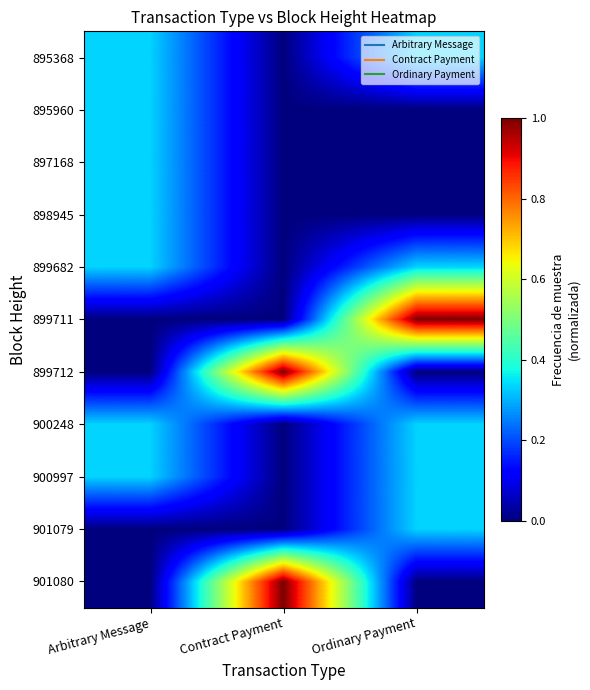

Reading right to left, list all the values displayed in this chart.

895368: Ordinary Payment=0.3	Contract Payment=0.0	Arbitrary Message=0.3
895960: Ordinary Payment=0.0	Contract Payment=0.0	Arbitrary Message=0.3
897168: Ordinary Payment=0.0	Contract Payment=0.0	Arbitrary Message=0.3
898945: Ordinary Payment=0.0	Contract Payment=0.0	Arbitrary Message=0.3
899682: Ordinary Payment=0.3	Contract Payment=0.0	Arbitrary Message=0.3
899711: Ordinary Payment=1.0	Contract Payment=0.0	Arbitrary Message=0.0
899712: Ordinary Payment=0.0	Contract Payment=1.0	Arbitrary Message=0.0
900248: Ordinary Payment=0.3	Contract Payment=0.0	Arbitrary Message=0.3
900997: Ordinary Payment=0.3	Contract Payment=0.0	Arbitrary Message=0.3
901079: Ordinary Payment=0.3	Contract Payment=0.0	Arbitrary Message=0.0
901080: Ordinary Payment=0.0	Contract Payment=1.0	Arbitrary Message=0.0